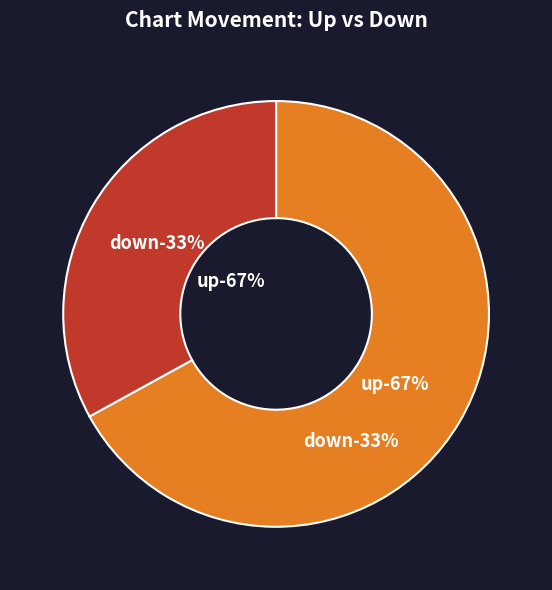

To the nearest percent, what portion does down represent?

33%